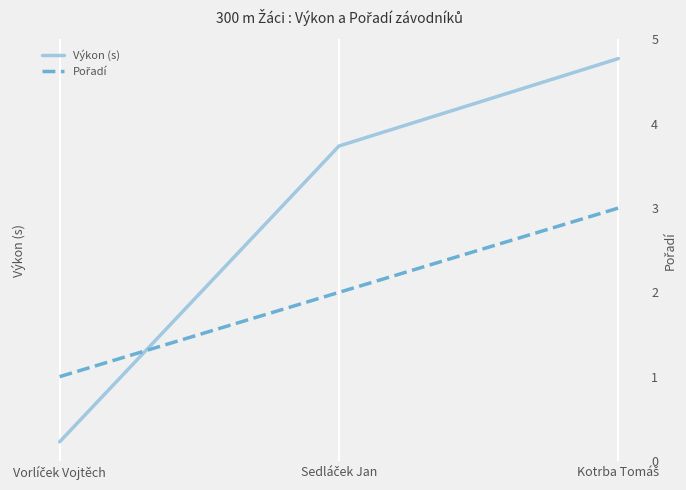

How many values in the Pořadí series are below 2?

1